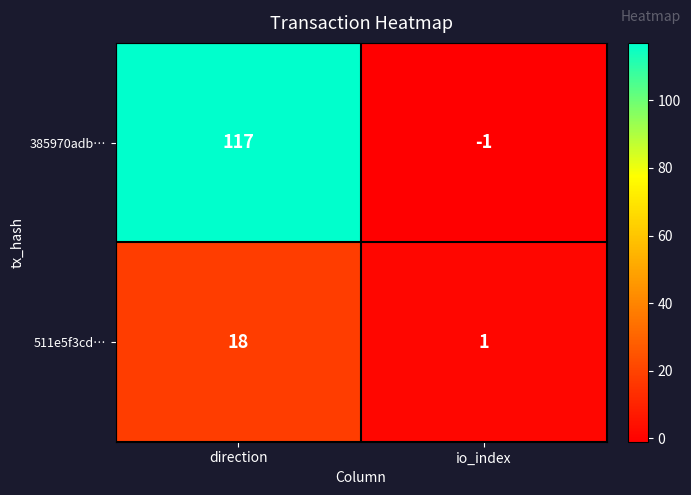

What is the spread (max minus min) of values at io_index?

2